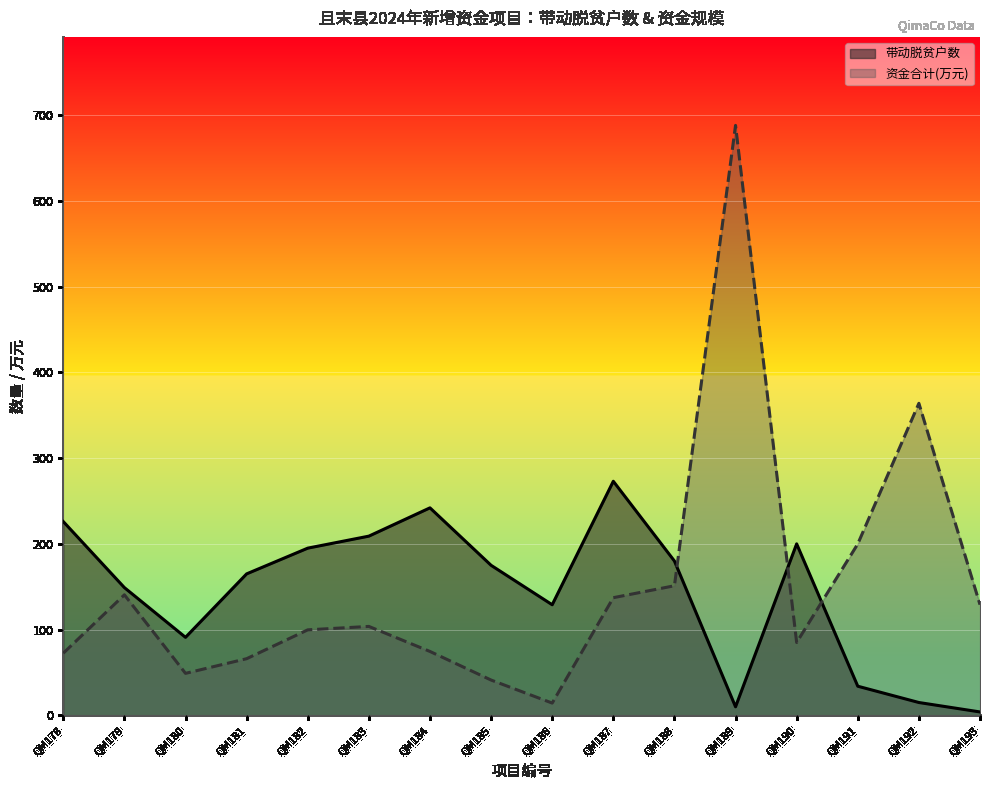

The value of 带动脱贫户数 at QM190 is 136.7. True or false?

False